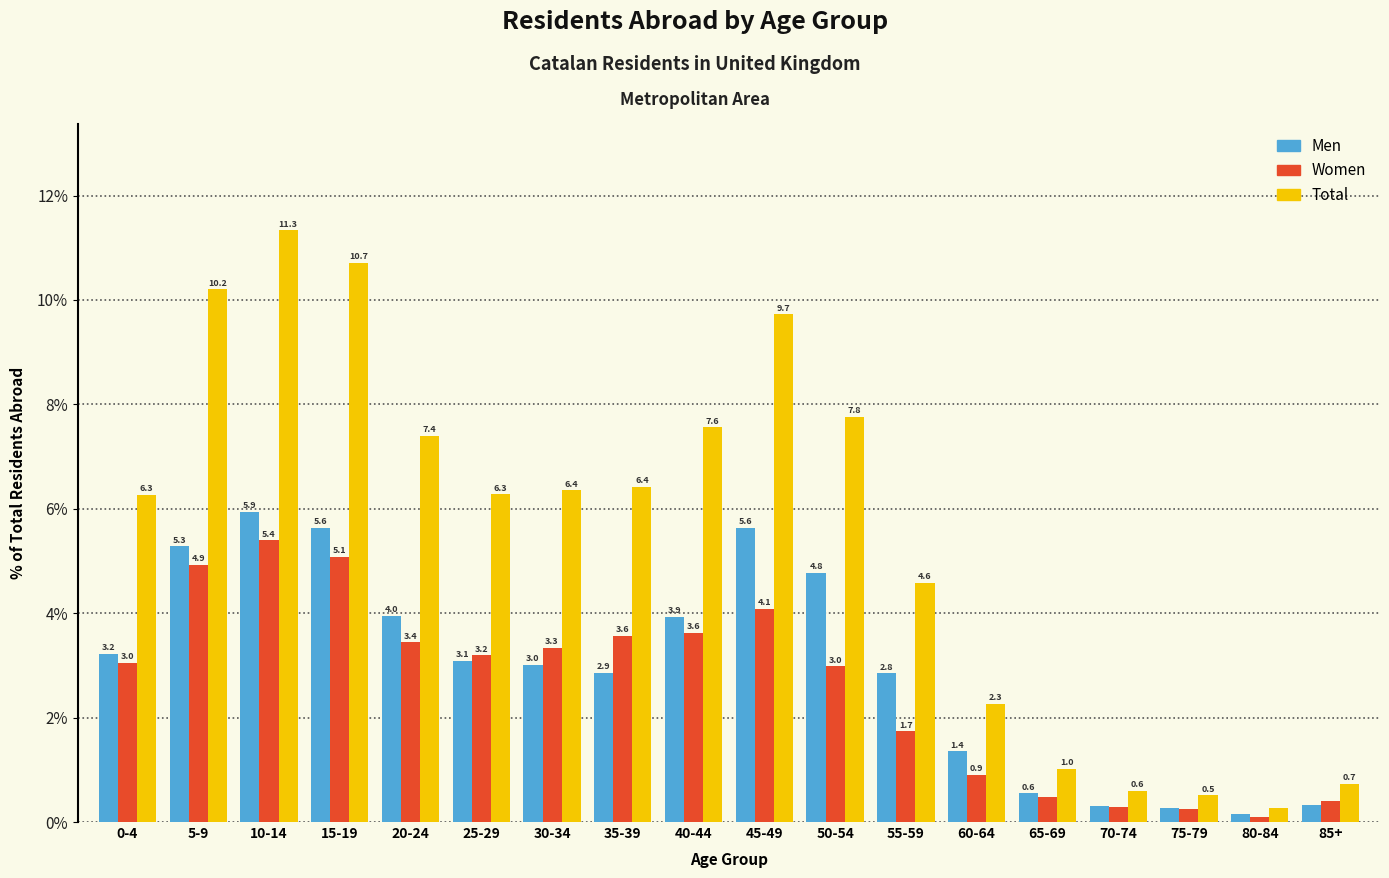

List the series in order of their peak value, lowest first.

Women, Men, Total